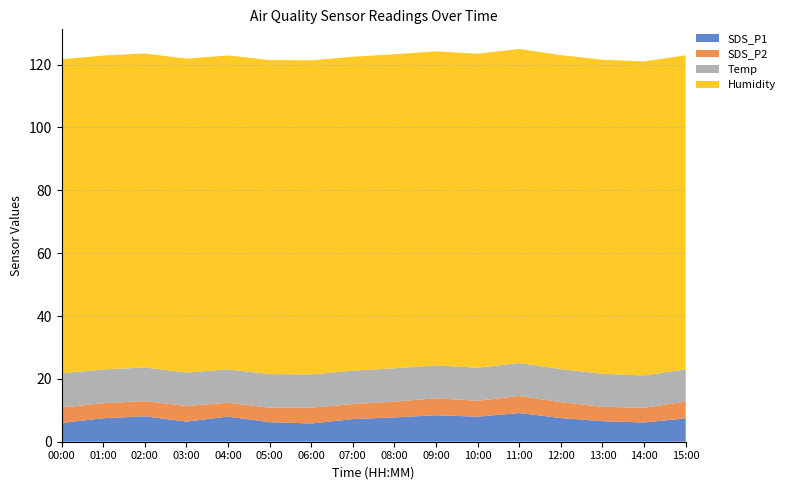

Reading left to right, what are all the values shown in this chart?

SDS_P1: 6.0	7.5	8.1	6.4	8.0	6.2	5.8	7.2	7.7	8.4	8.0	9.1	7.5	6.5	6.1	7.4
SDS_P2: 4.9	4.8	4.8	5.0	4.4	4.6	5.0	4.8	5.0	5.4	5.1	5.4	5.1	4.6	4.7	5.3
Temp: 10.9	10.7	10.7	10.6	10.6	10.7	10.6	10.6	10.6	10.5	10.5	10.5	10.5	10.5	10.3	10.3
Humidity: 99.9	99.9	99.9	99.9	99.9	99.9	99.9	99.9	99.9	99.9	99.9	99.9	99.9	99.9	99.9	99.9